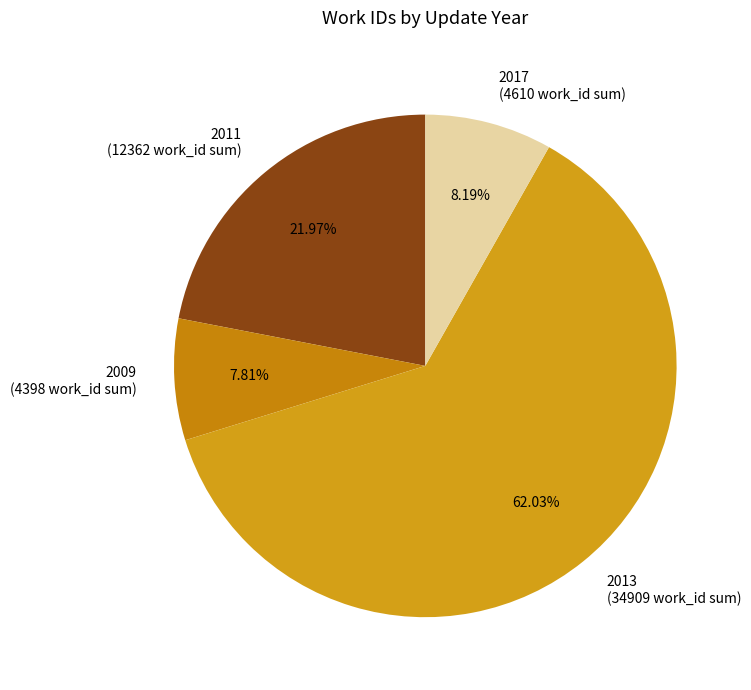

Does 2017 represent more than half of the total?

No